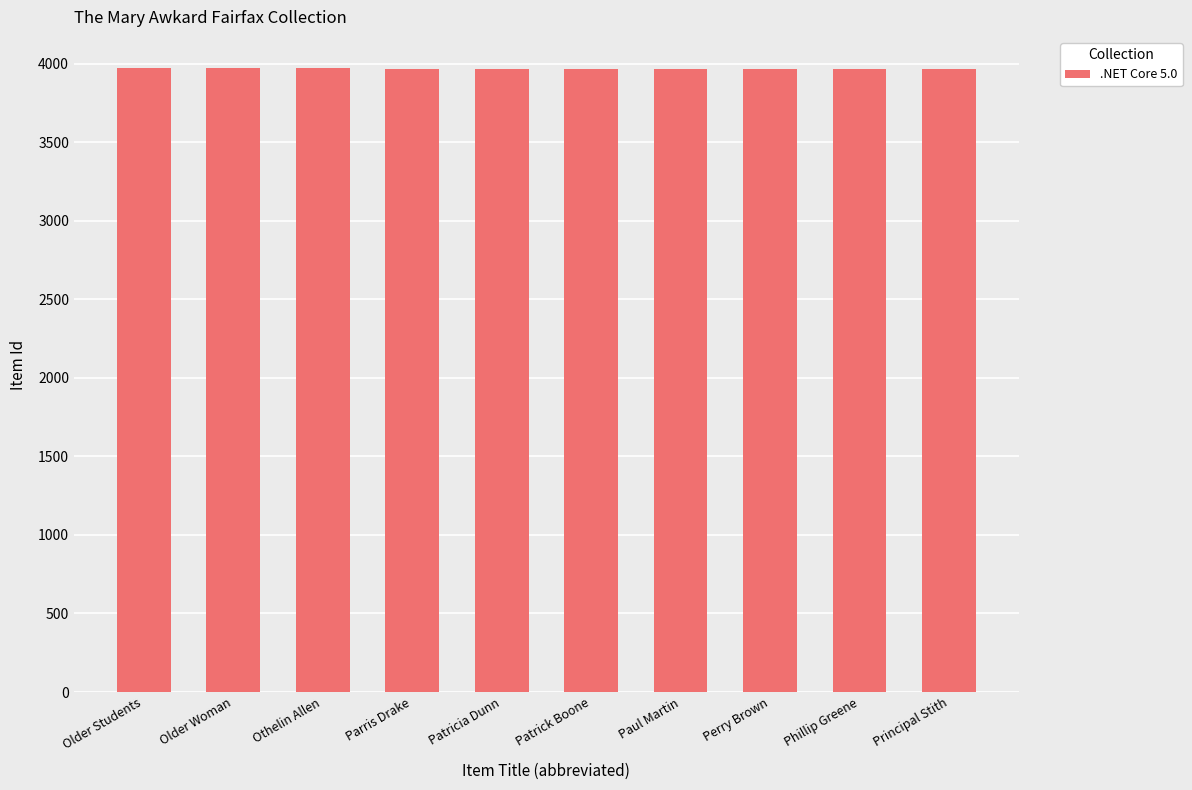

Count the values in the range 3964 to 3969.

6